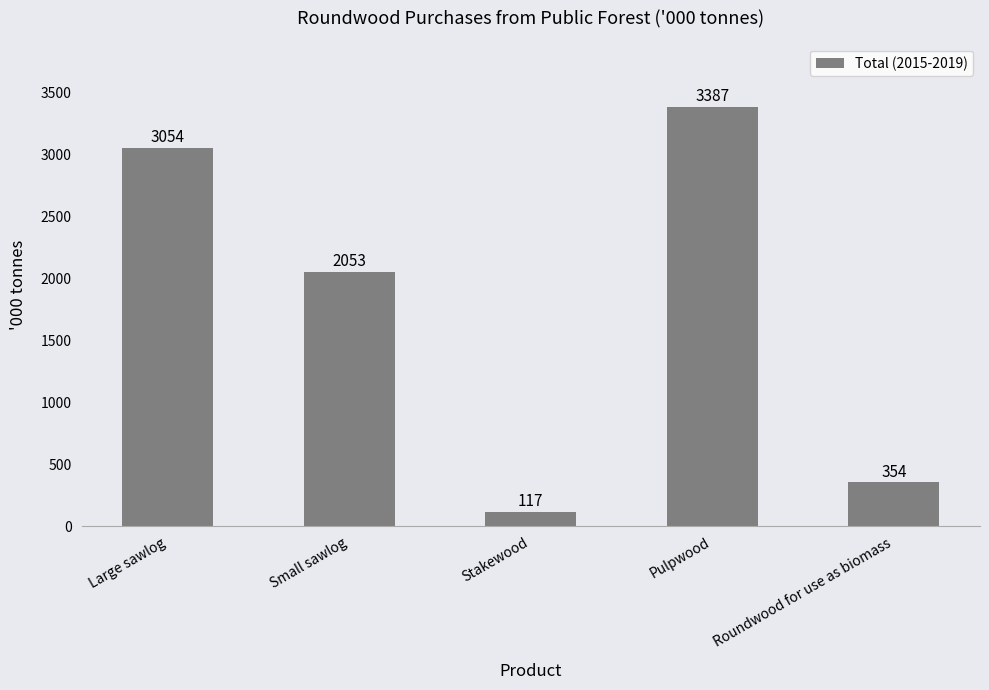

The chart shows a value of 3224 at Small sawlog. True or false?

False